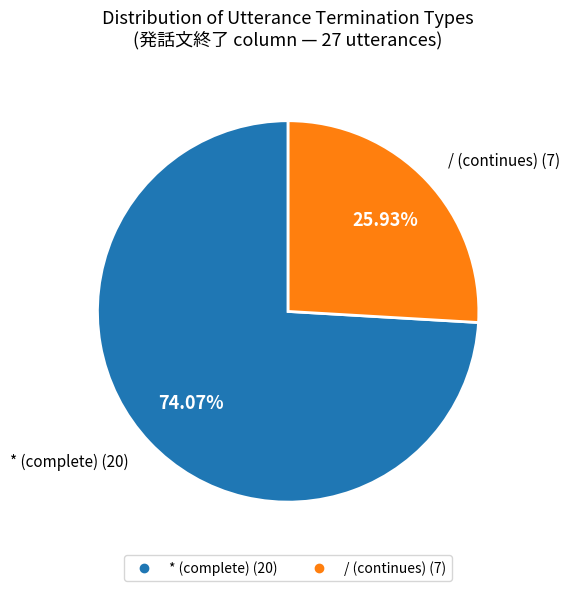

Is there a majority slice in this chart?

Yes